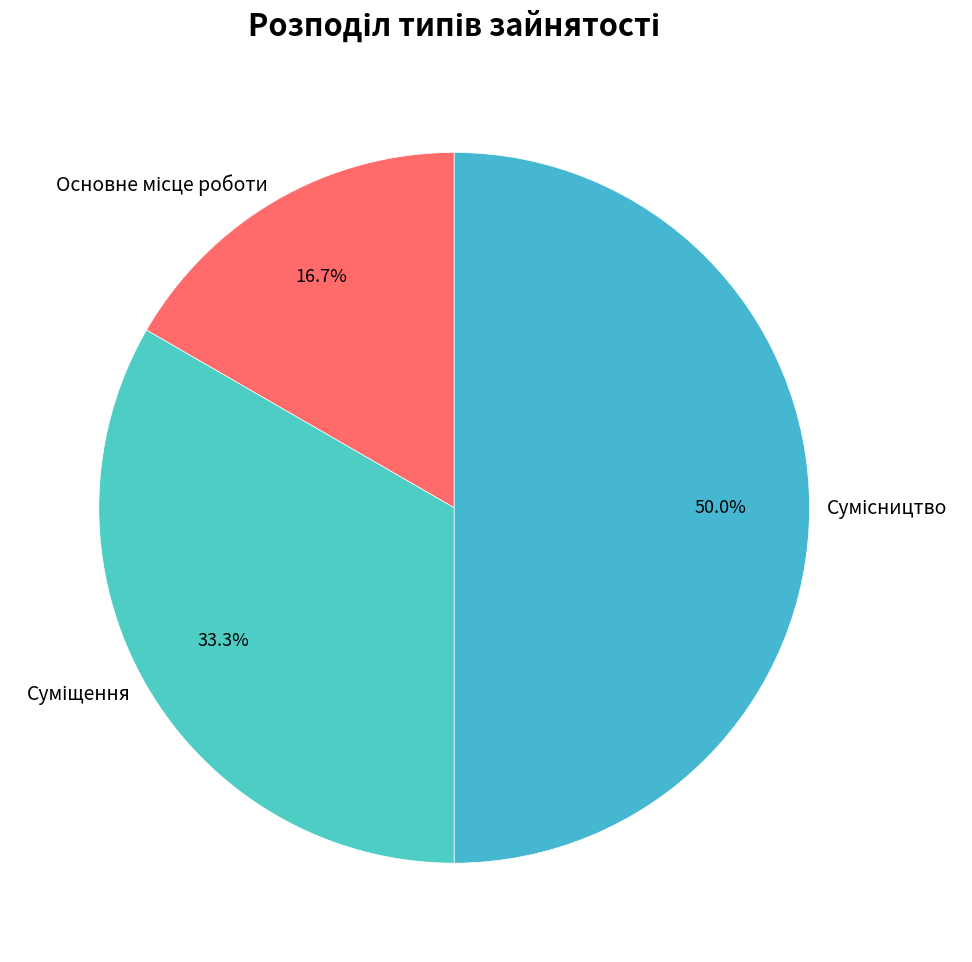

How many segments does this pie chart have?

3